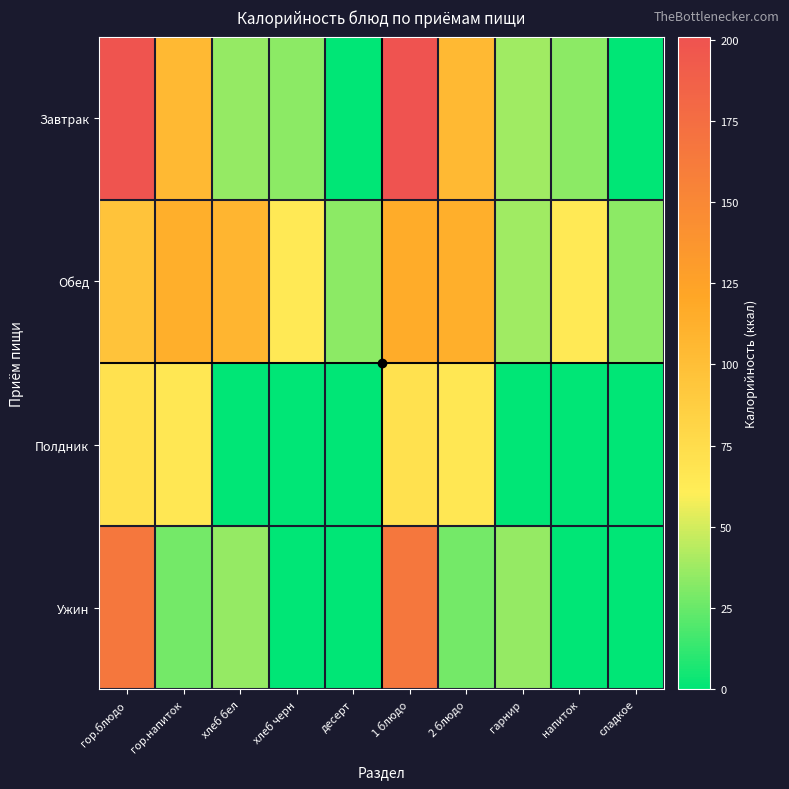

Between гарнир and 2 блюдо, which is larger?

2 блюдо